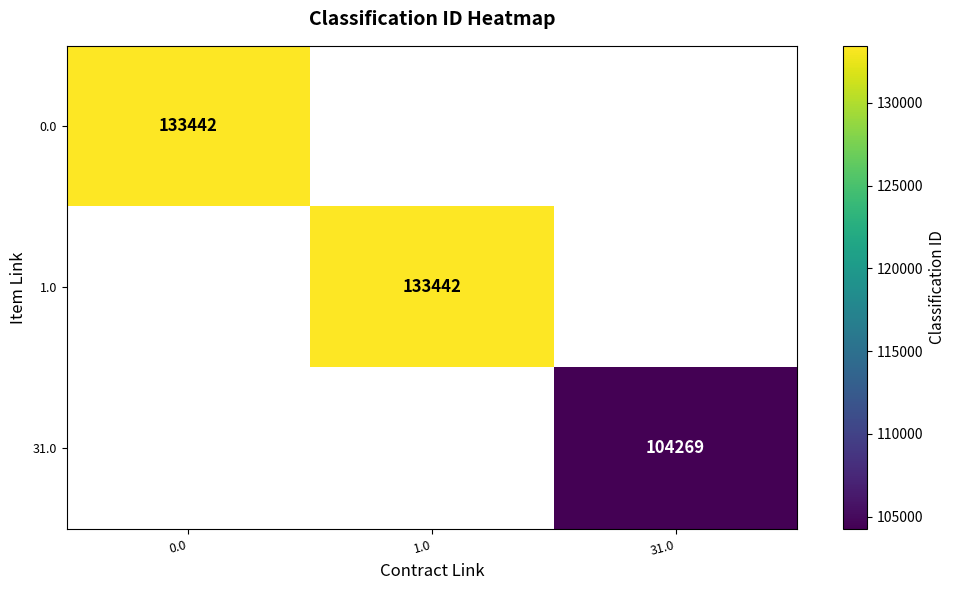

True or false: 0.0 has a value of 133442 at 0.0.

True